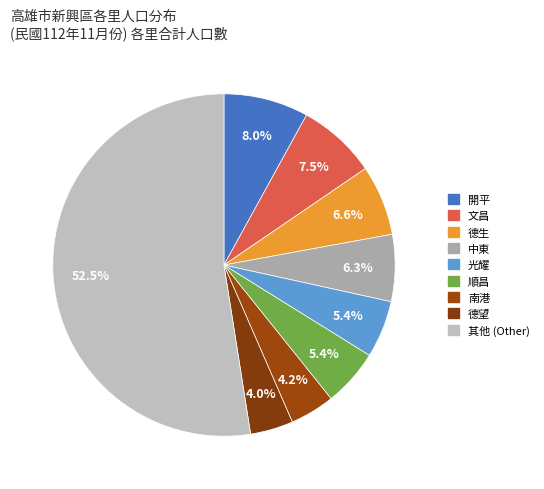

How many slices are in this pie chart?

9